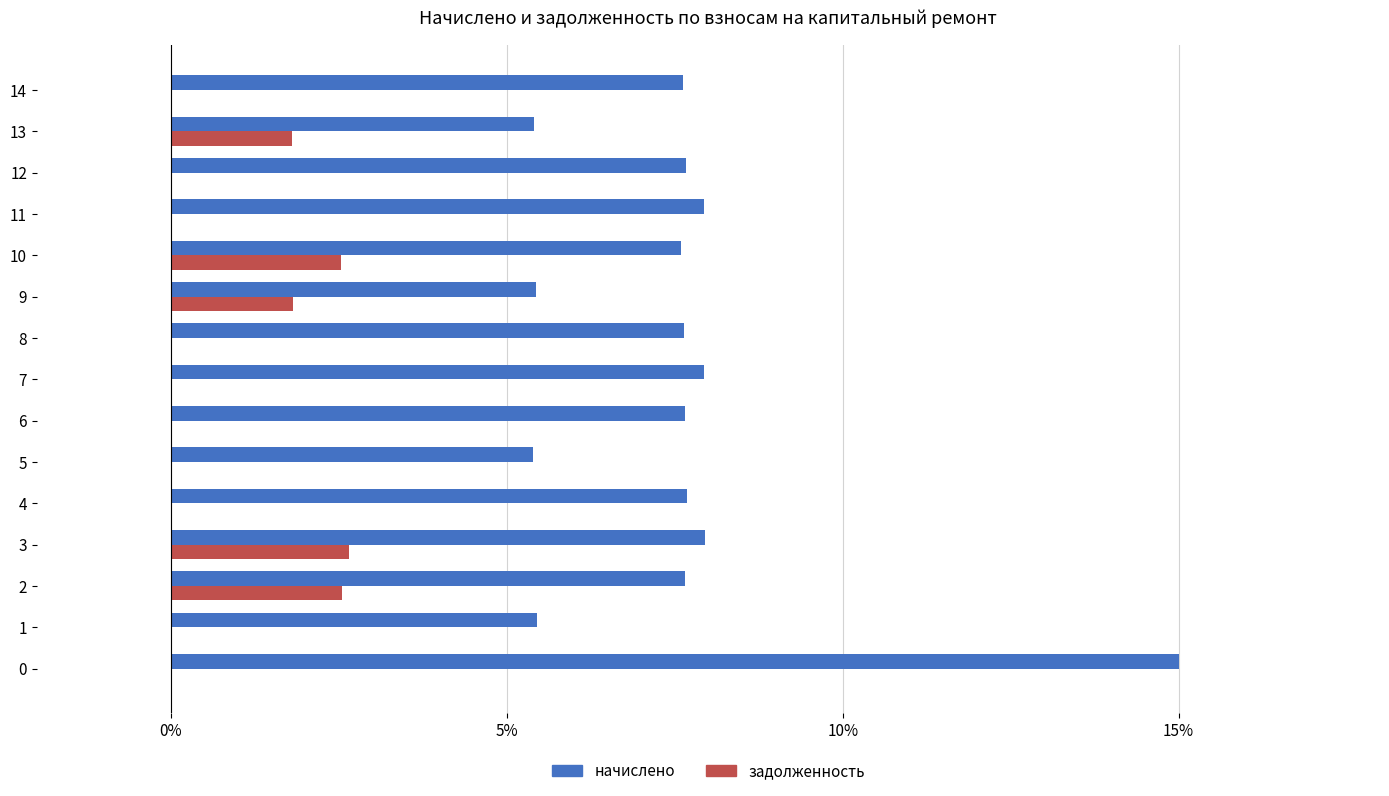

What is the total value across all series at 14?

7.6